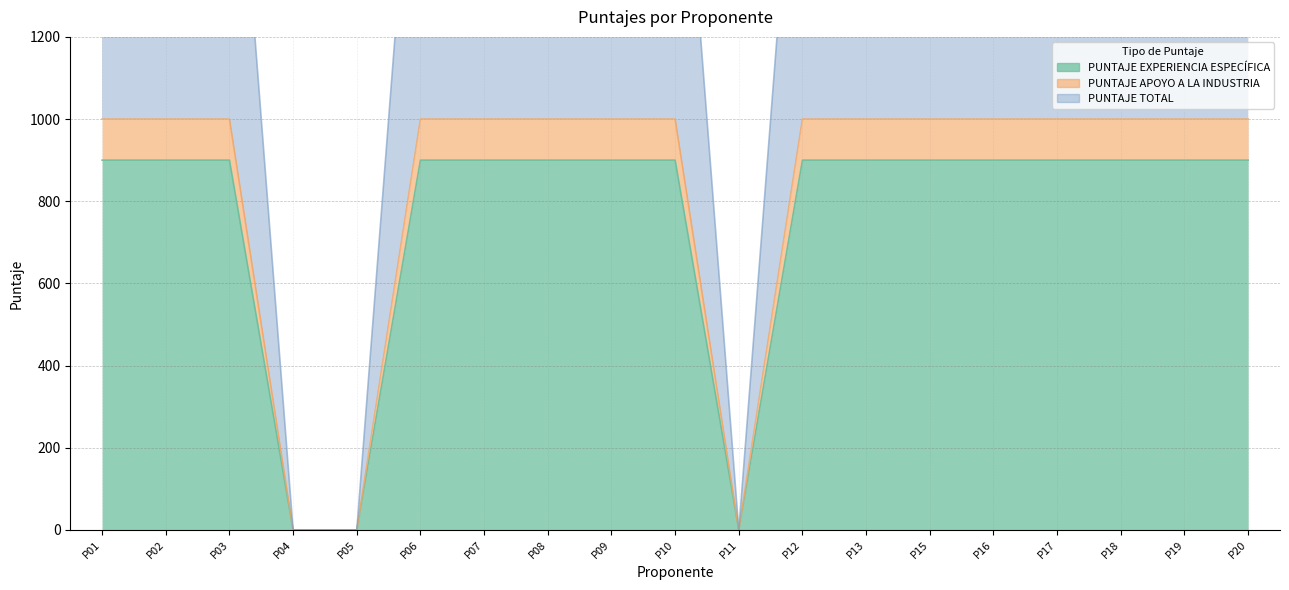

What is the sum of all PUNTAJE TOTAL values?

14400